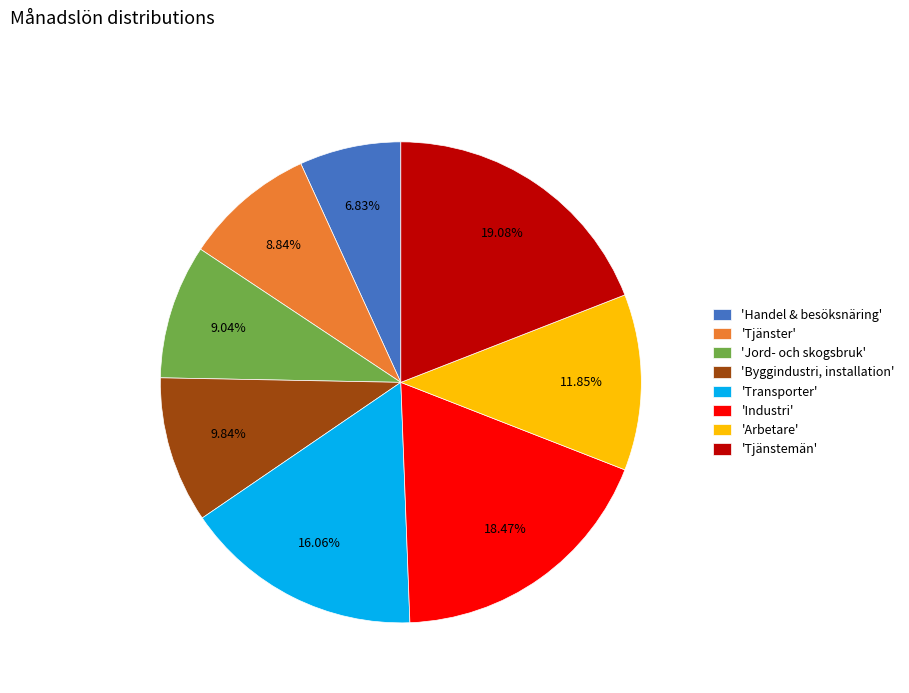

Rank the categories by value from lowest to highest.

'Handel & besöksnäring', 'Tjänster', 'Jord- och skogsbruk', 'Byggindustri, installation', 'Arbetare', 'Transporter', 'Industri', 'Tjänstemän'